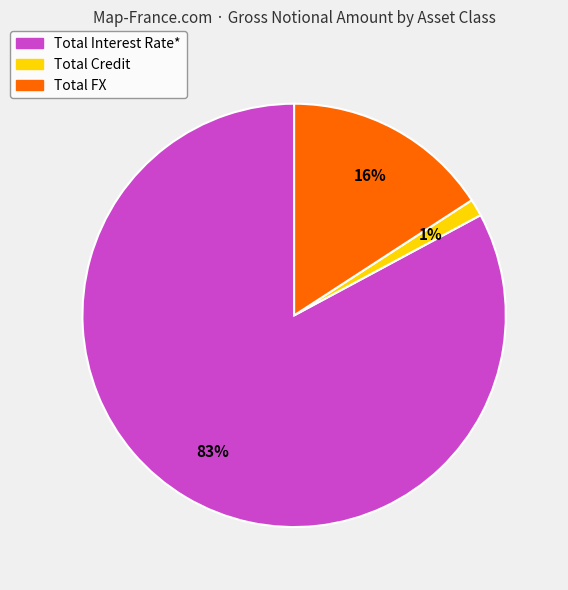

To the nearest percent, what is the difference between the Total Credit and Total FX slice percentages?

15%